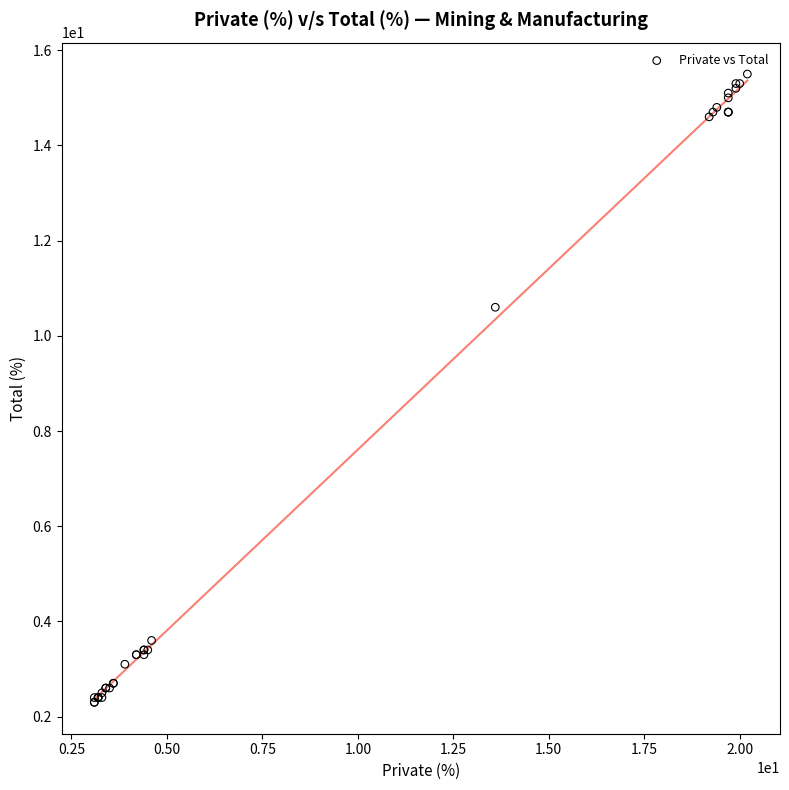

What Y value in the scatter plot is closest to 8?

10.6